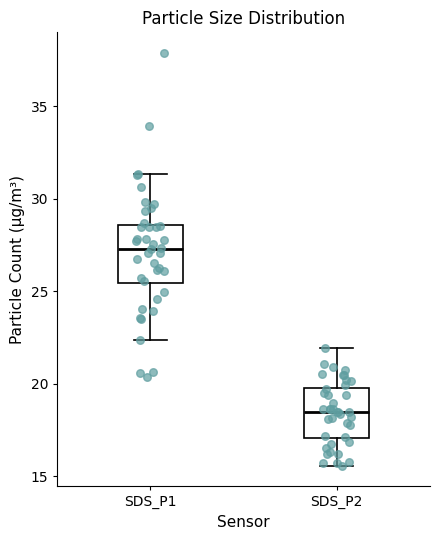

Reading left to right, read every box against the y-axis: the position of its median line, the range the box covers, and the ends of its whiskers. The values are not printed on the chart, so give them approximately, as read against the axis.

SDS_P1: median 27.5, box 25.5 to 28.5, whiskers 22.5 to 31.5
SDS_P2: median 18.5, box 17.0 to 20.0, whiskers 15.5 to 22.0